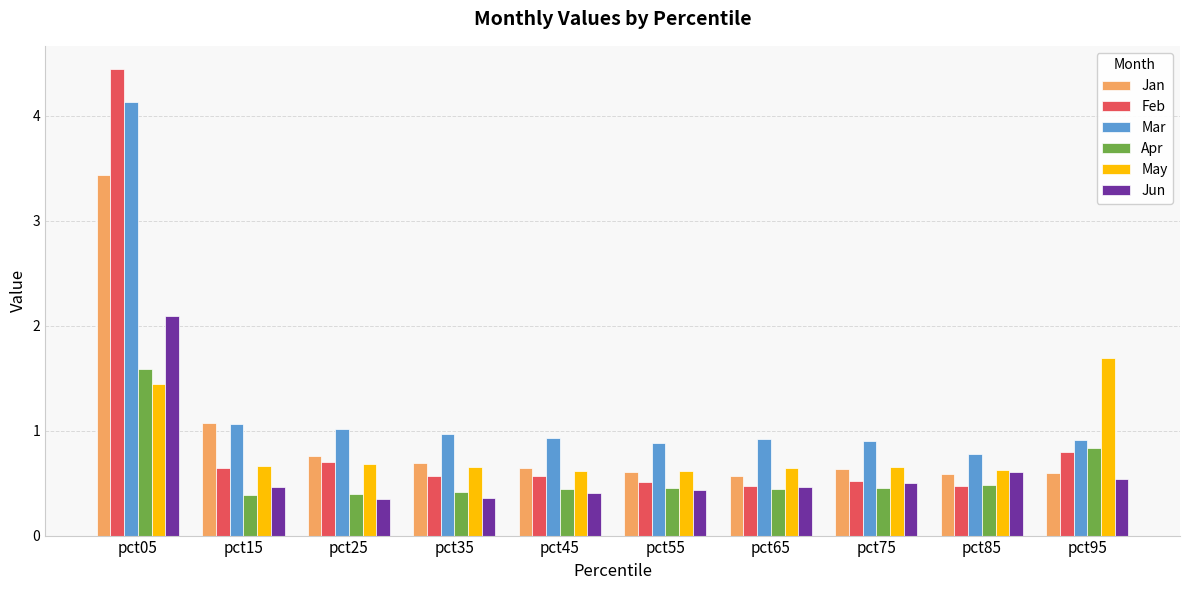

Is the value of Feb at pct05 greater than the value of Apr at pct45?

Yes